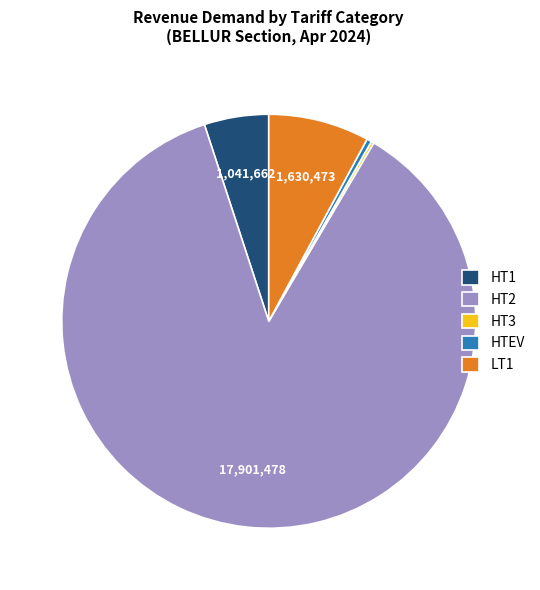

True or false: HT1 accounts for 5% of the total.

True